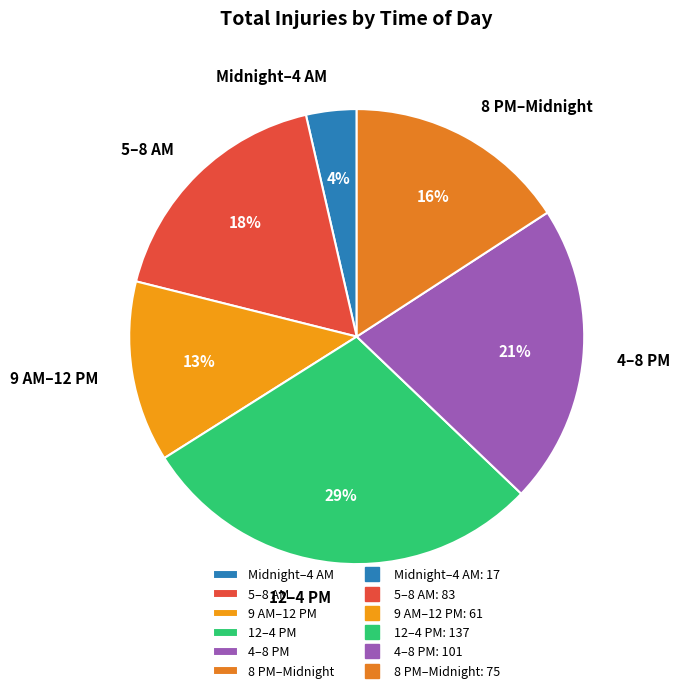

To the nearest percent, what is the difference between the 9 AM–12 PM and 8 PM–Midnight slice percentages?

3%